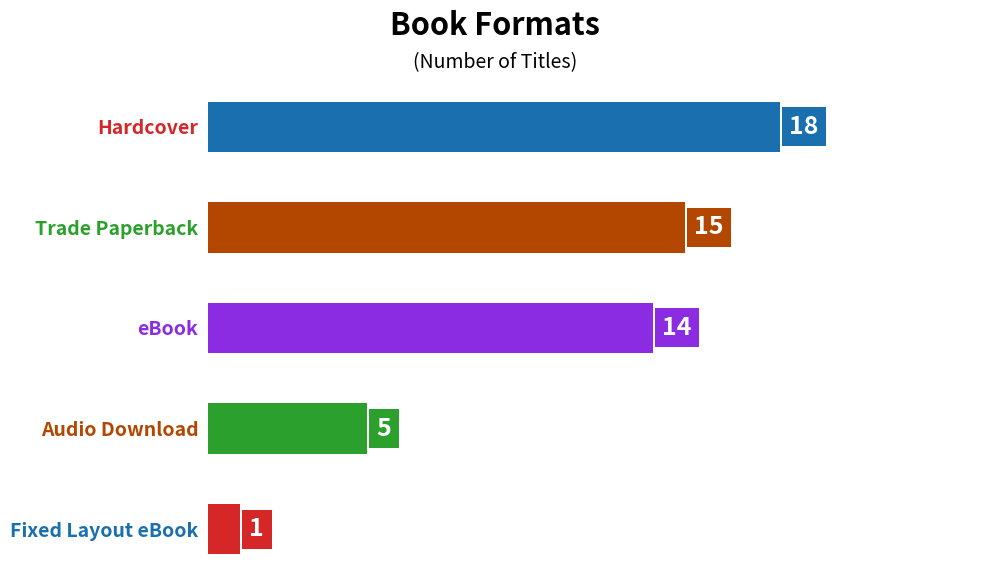

At which category does the chart reach its minimum across all series?

Fixed Layout eBook